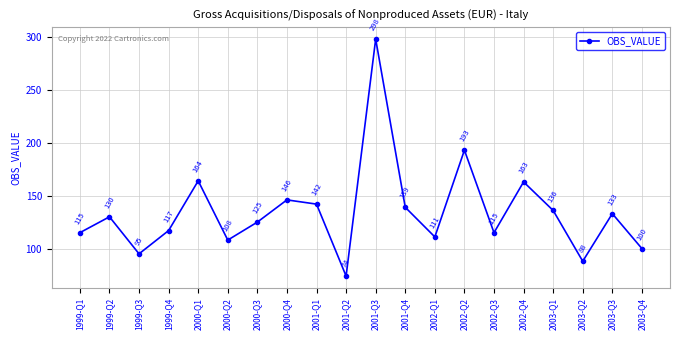

At which label is the value closest to 186?

2002-Q2